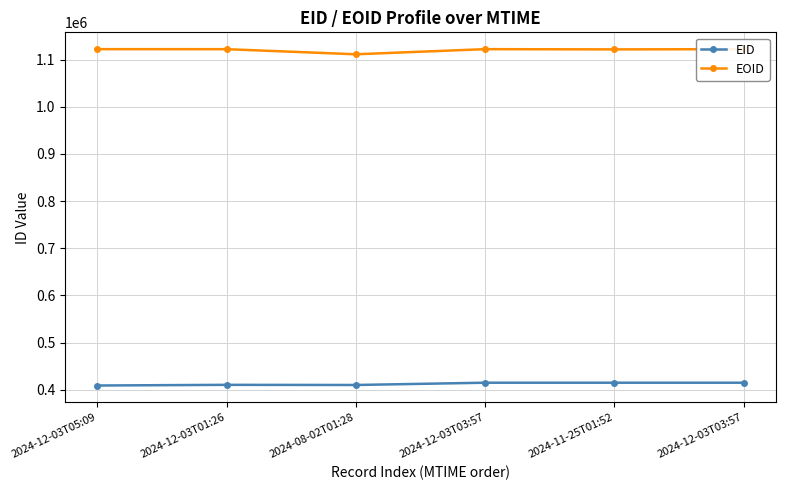

True or false: EID and EOID intersect in this chart.

False